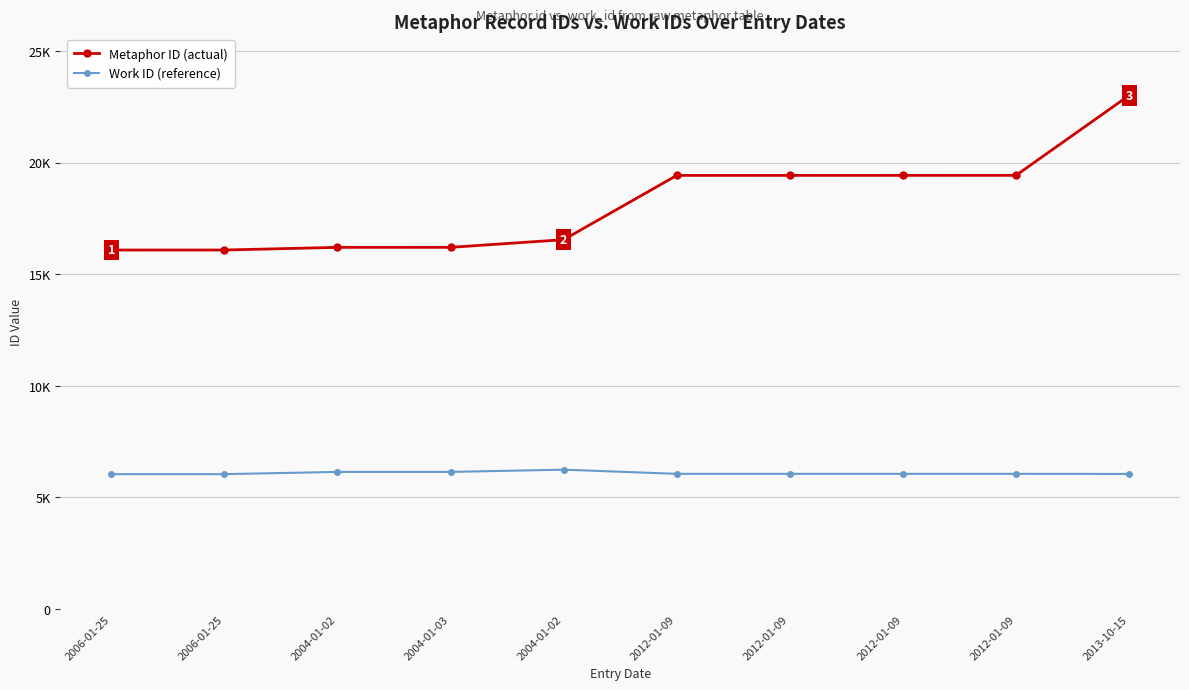

What is the difference between the second highest and second lowest values in the Work ID (reference) series?

99